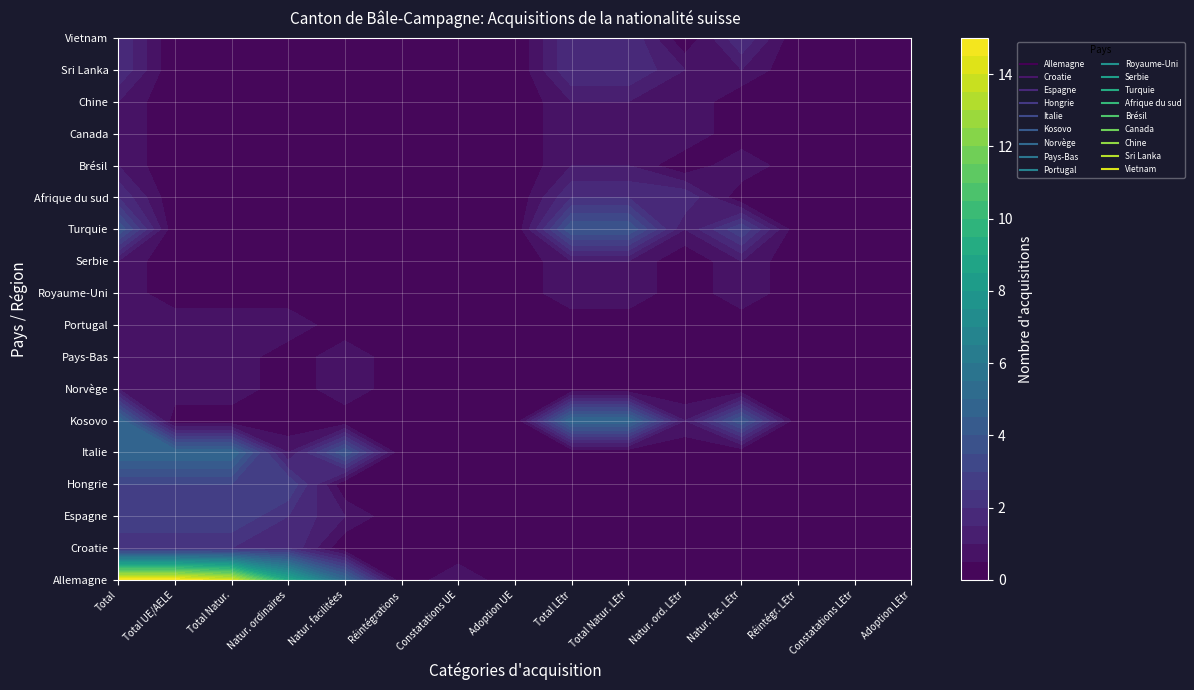

What is the highest value of the Serbie series?

1